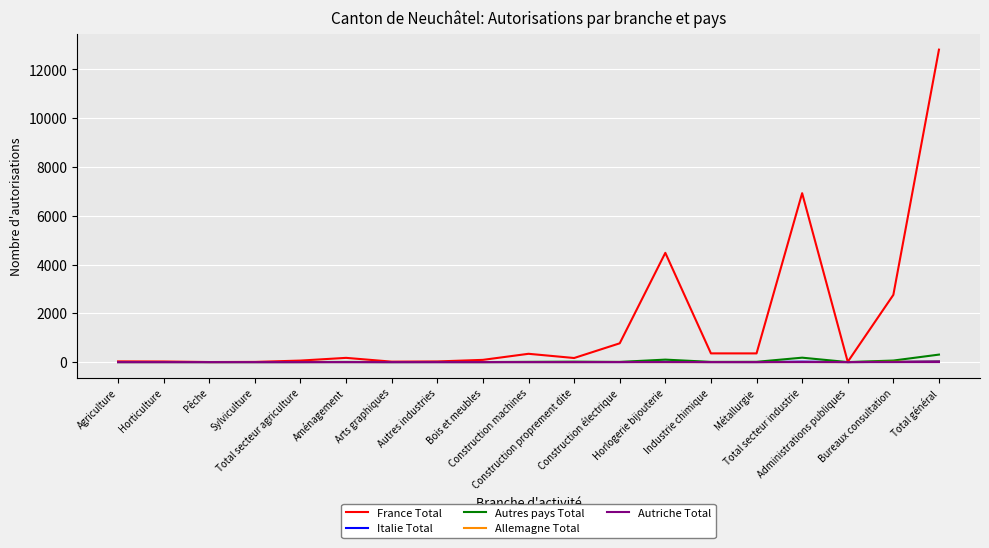

True or false: Italie Total and France Total cross at least once.

False